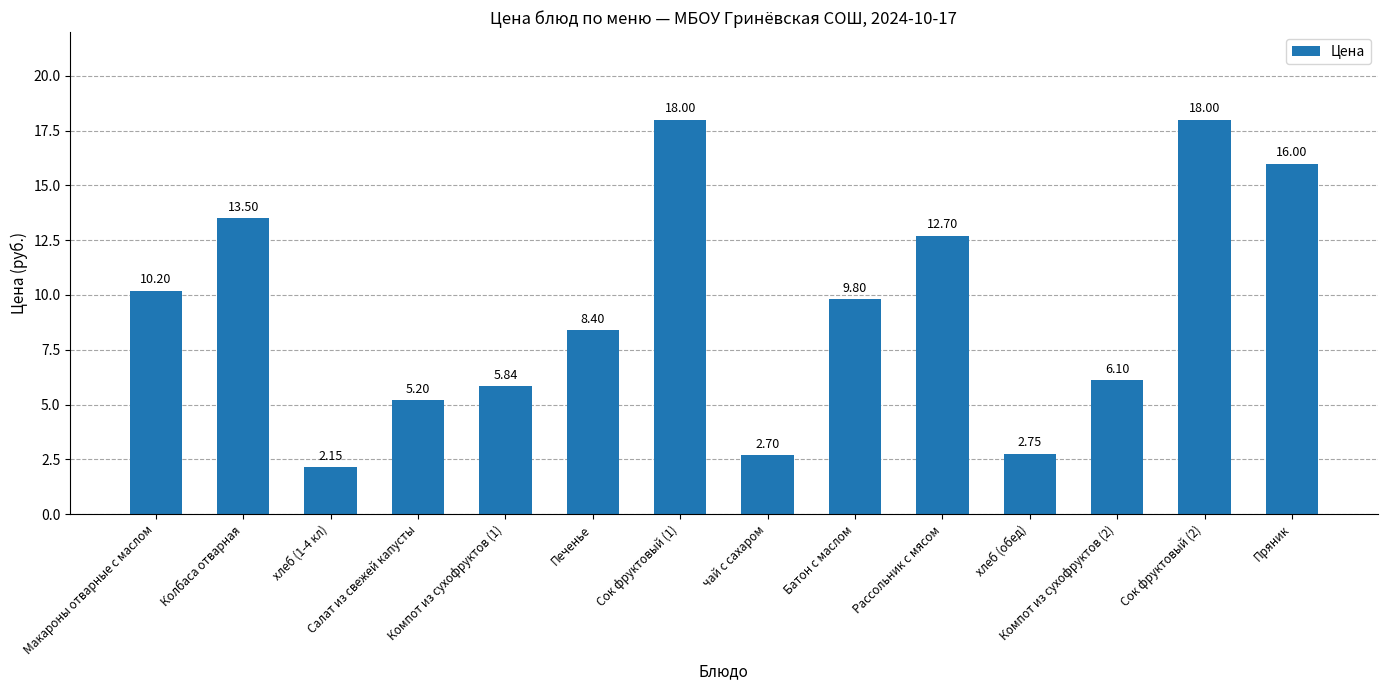

Which label corresponds to the smallest value in the chart?

хлеб (1-4 кл)